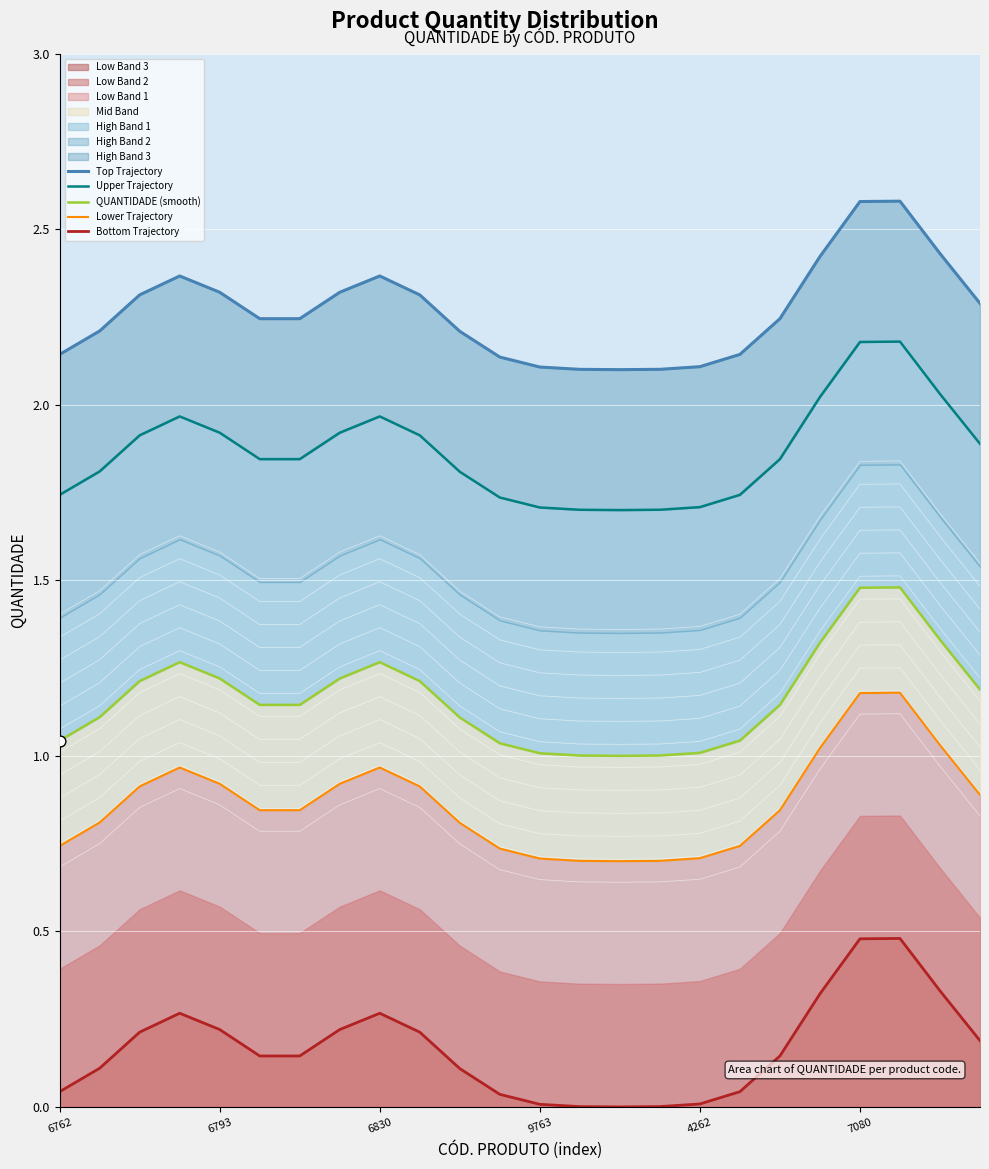

Which series has the largest total across all categories?

Top Trajectory